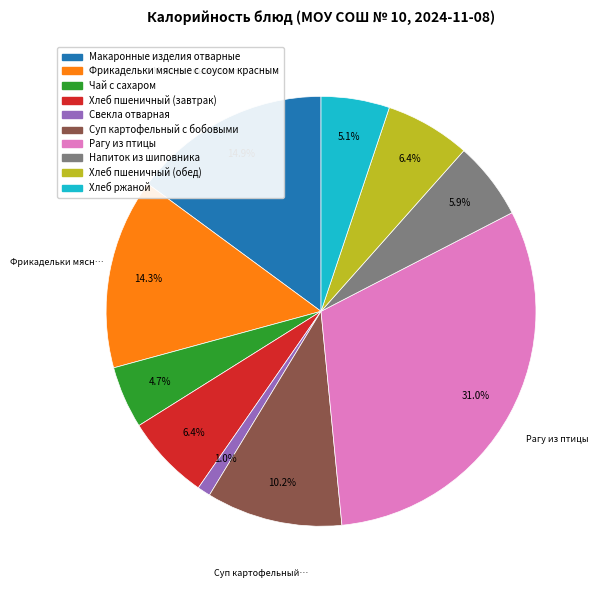

Is there any slice that represents more than half of the pie?

No